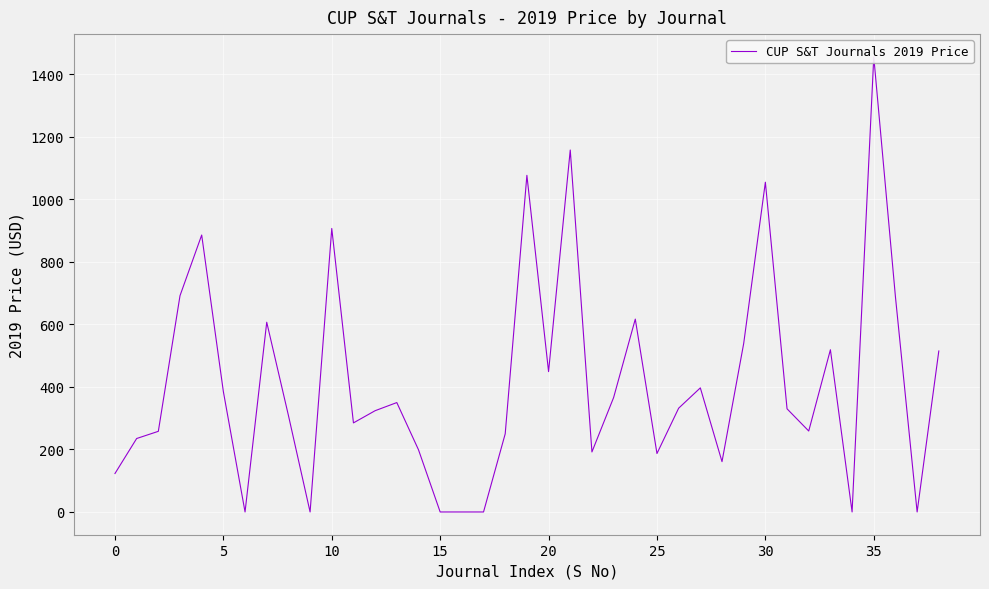

What is the average value?

413